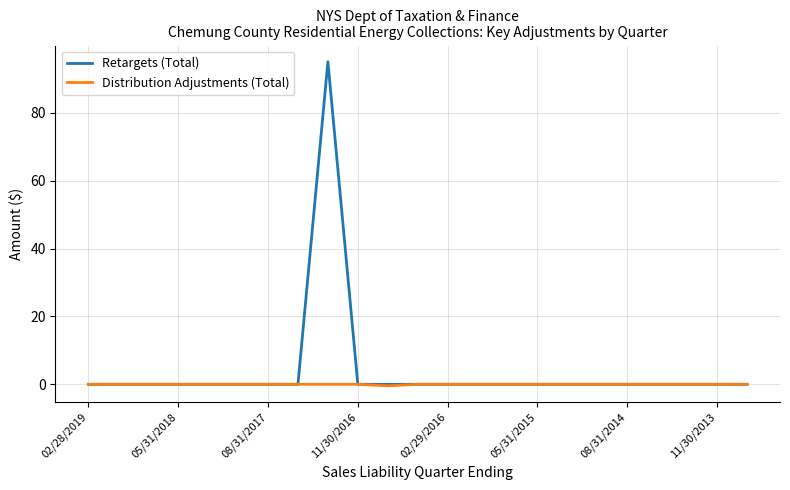

What is the maximum value shown in the chart?

95.1